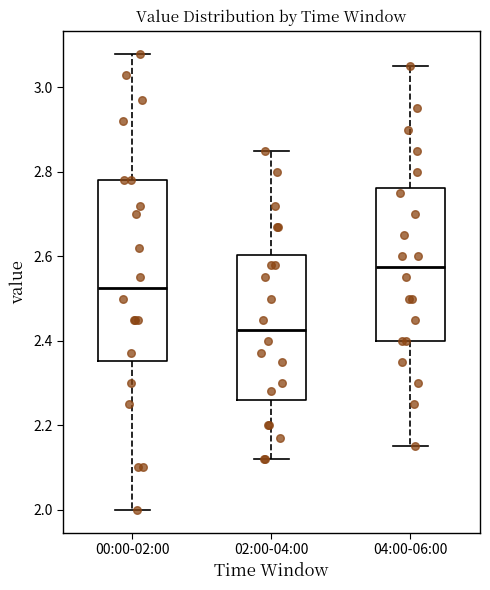

Comparing the boxes themselves (not the whiskers), which one is the tallest?

00:00-02:00